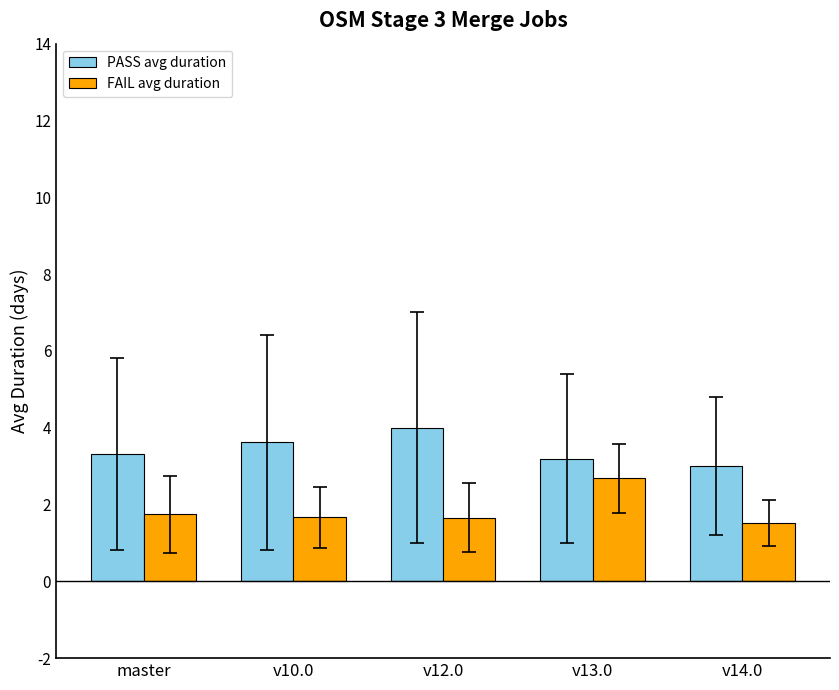

Is the value of PASS avg duration at v13.0 greater than the value of FAIL avg duration at master?

Yes